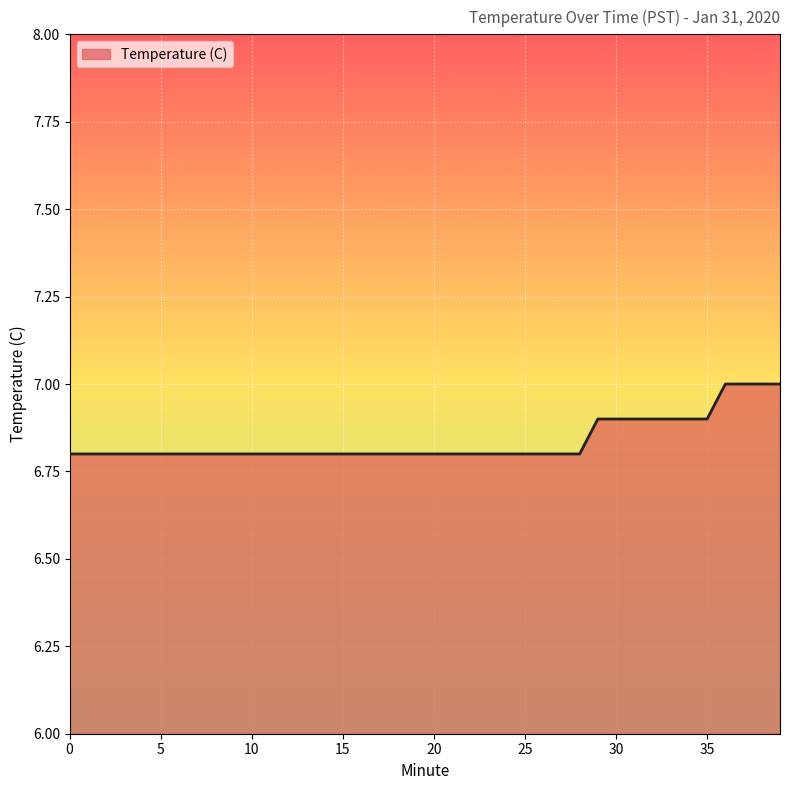

What is the maximum value shown in the chart?

7.0